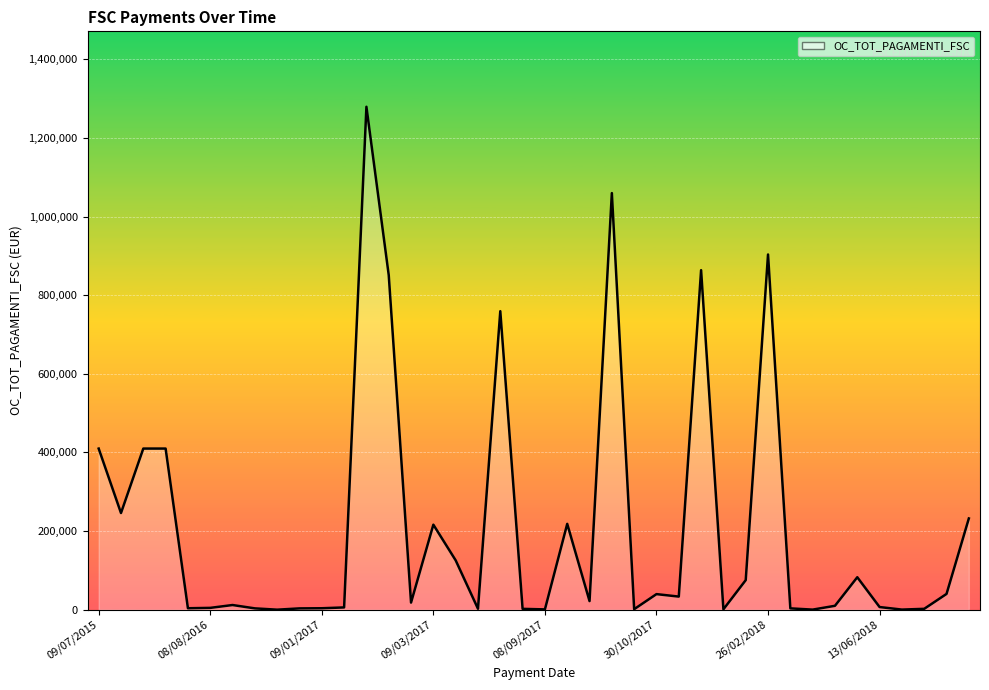

What is the greatest value displayed?

1279158.4